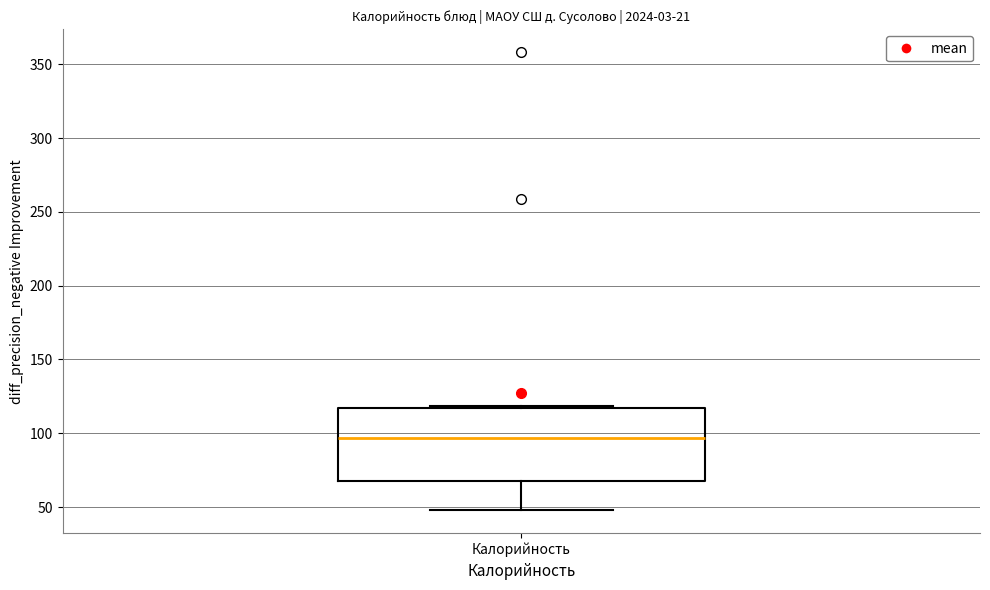

Transcribe this box plot: give where the median line is, the range the box spans, and where the two whiskers end, as read against the y-axis. The values are not printed on the chart, so give them approximately, as read against the axis.

median 95, box 65 to 115, whiskers 50 to 120